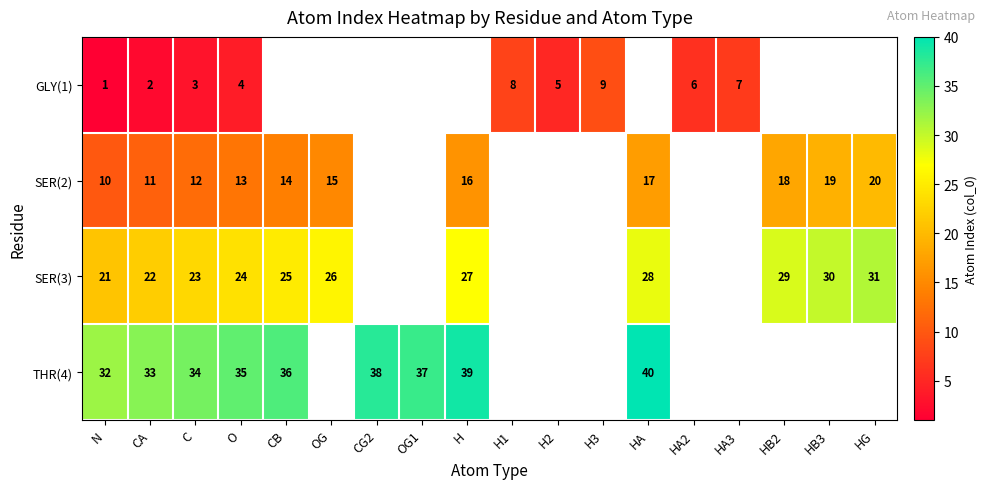

At O, list the series in order from smallest to largest.

GLY(1), SER(2), SER(3), THR(4)